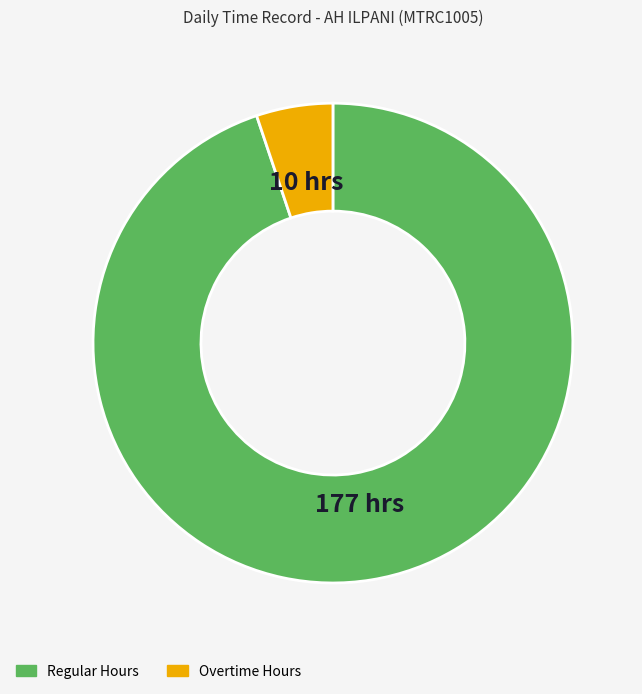

How many segments does this pie chart have?

2